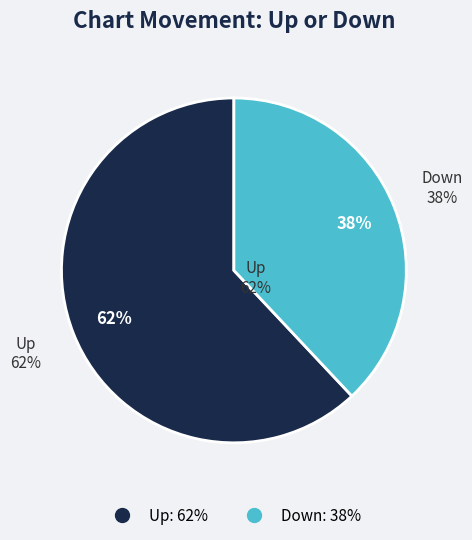

How many slices are in this pie chart?

2